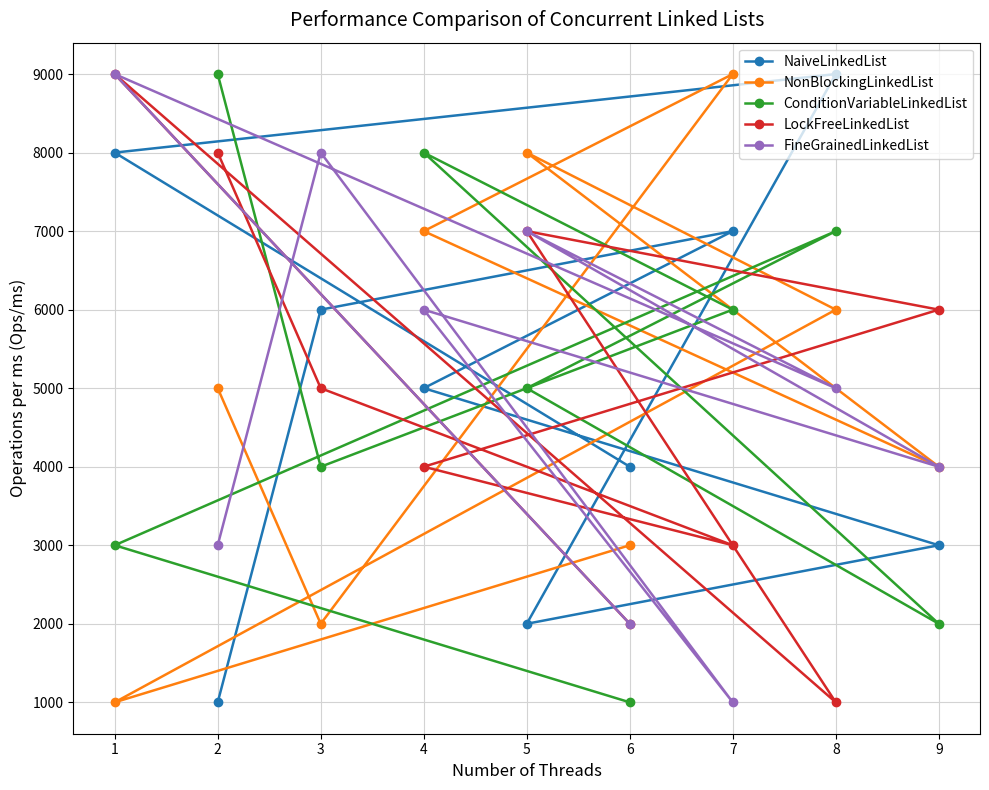

What is the value of the NonBlockingLinkedList point at the 9th from the left?

4000